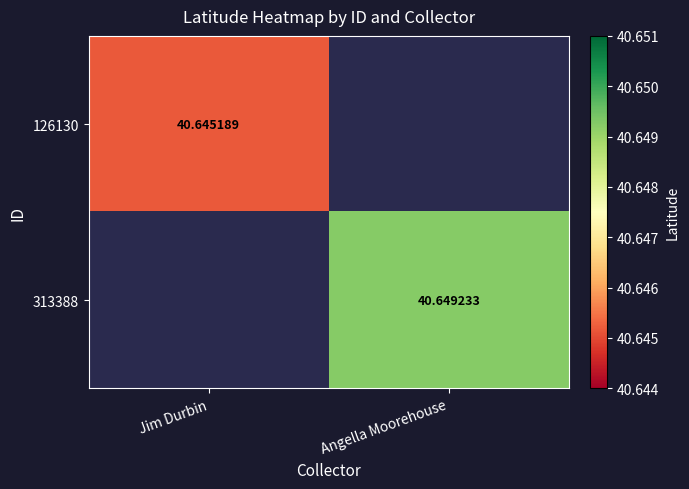

At how many categories does at least one series exceed 40?

2